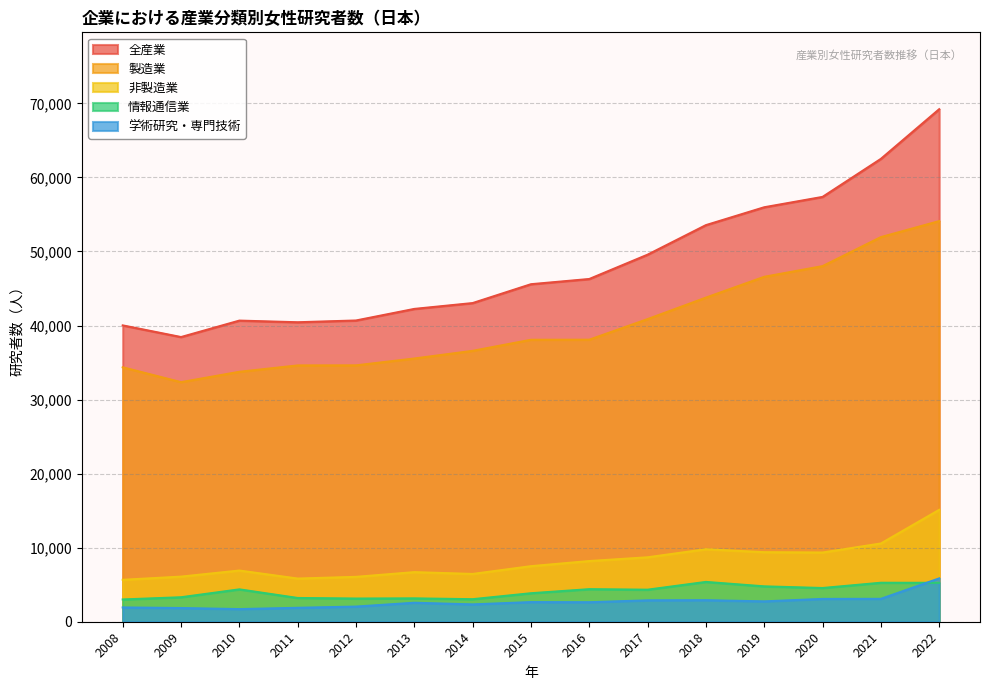

What is the sum of all 製造業 values?

603259